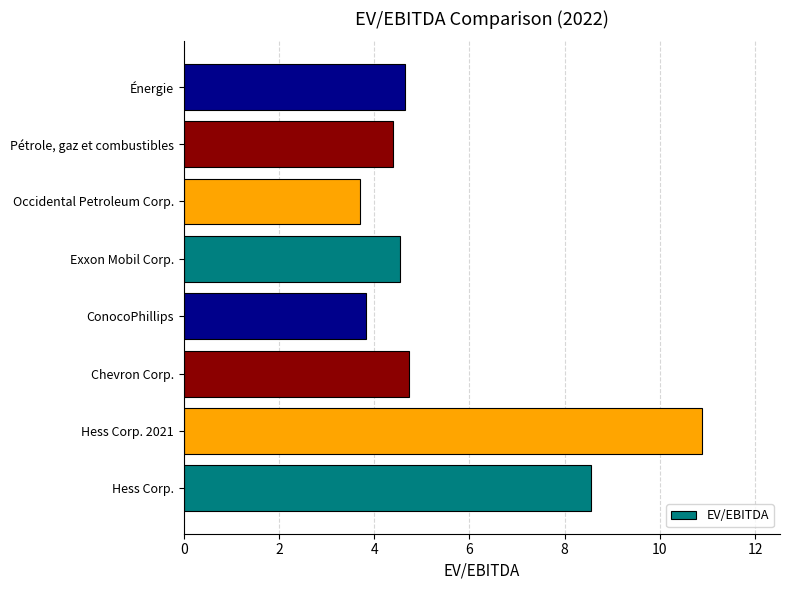

List the labels in order of value, smallest first.

Occidental Petroleum Corp., ConocoPhillips, Pétrole, gaz et combustibles, Exxon Mobil Corp., Énergie, Chevron Corp., Hess Corp., Hess Corp. 2021